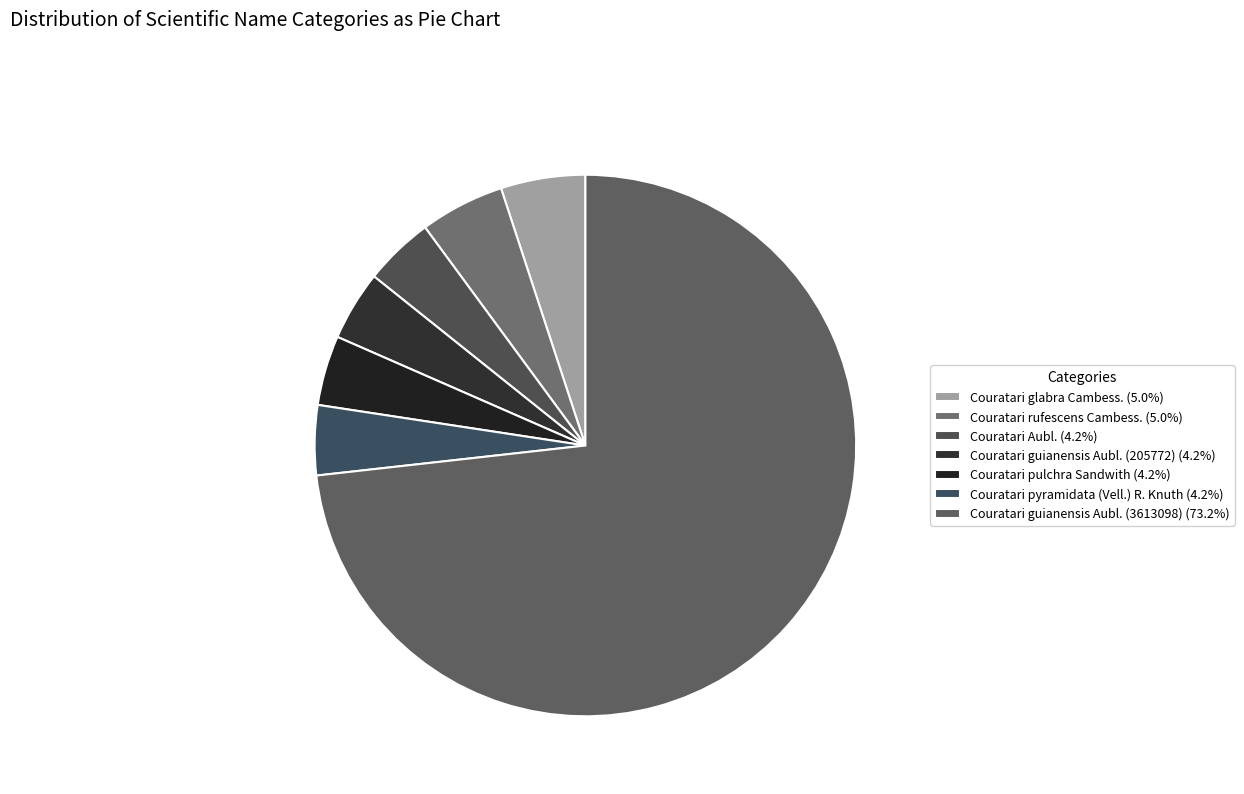

Combined, what portion of the pie is Couratari guianensis Aubl. (3613098) and Couratari Aubl.?

77.4%